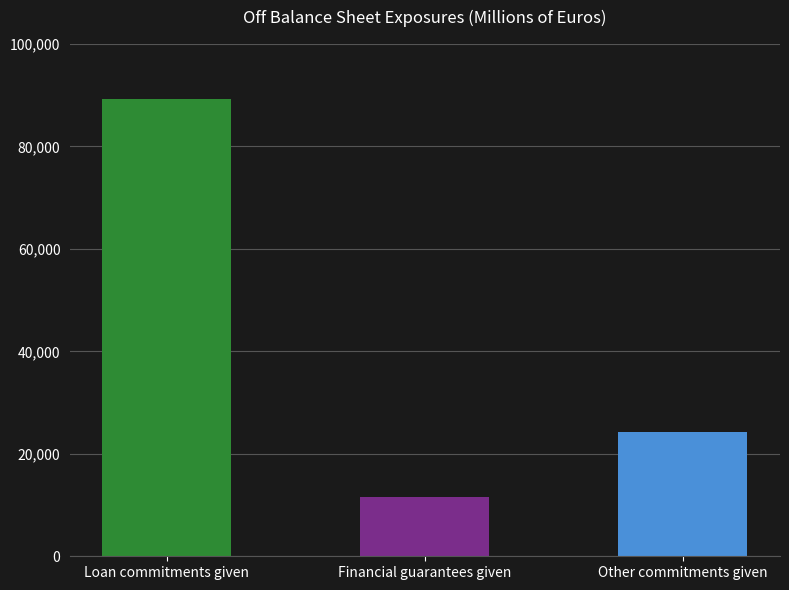

List the labels in order of value, smallest first.

Financial guarantees given, Other commitments given, Loan commitments given